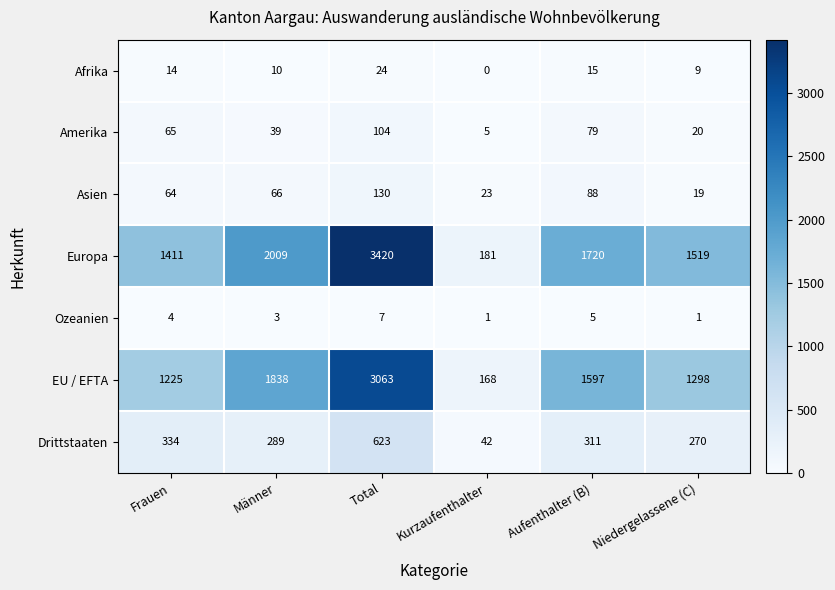

What is the difference between the highest and lowest values at Total?

3413